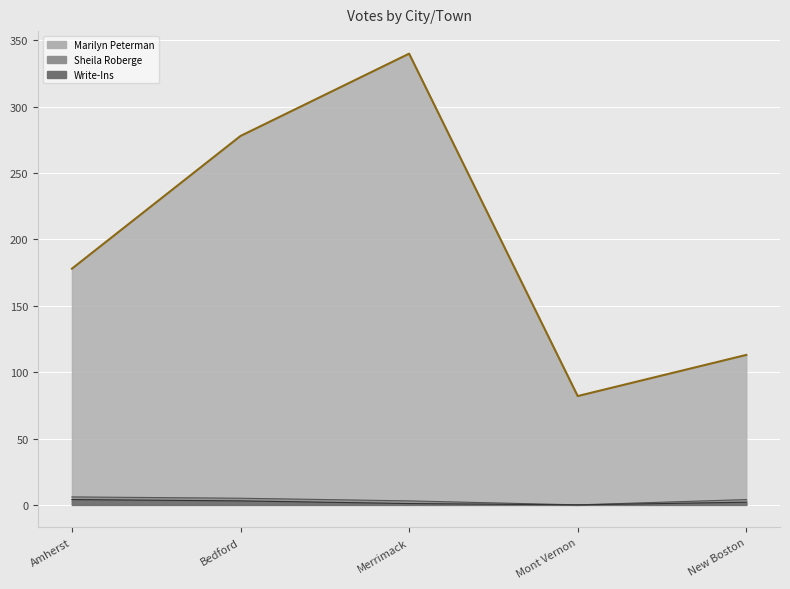

What is the label of the 5th point from the left?

New Boston